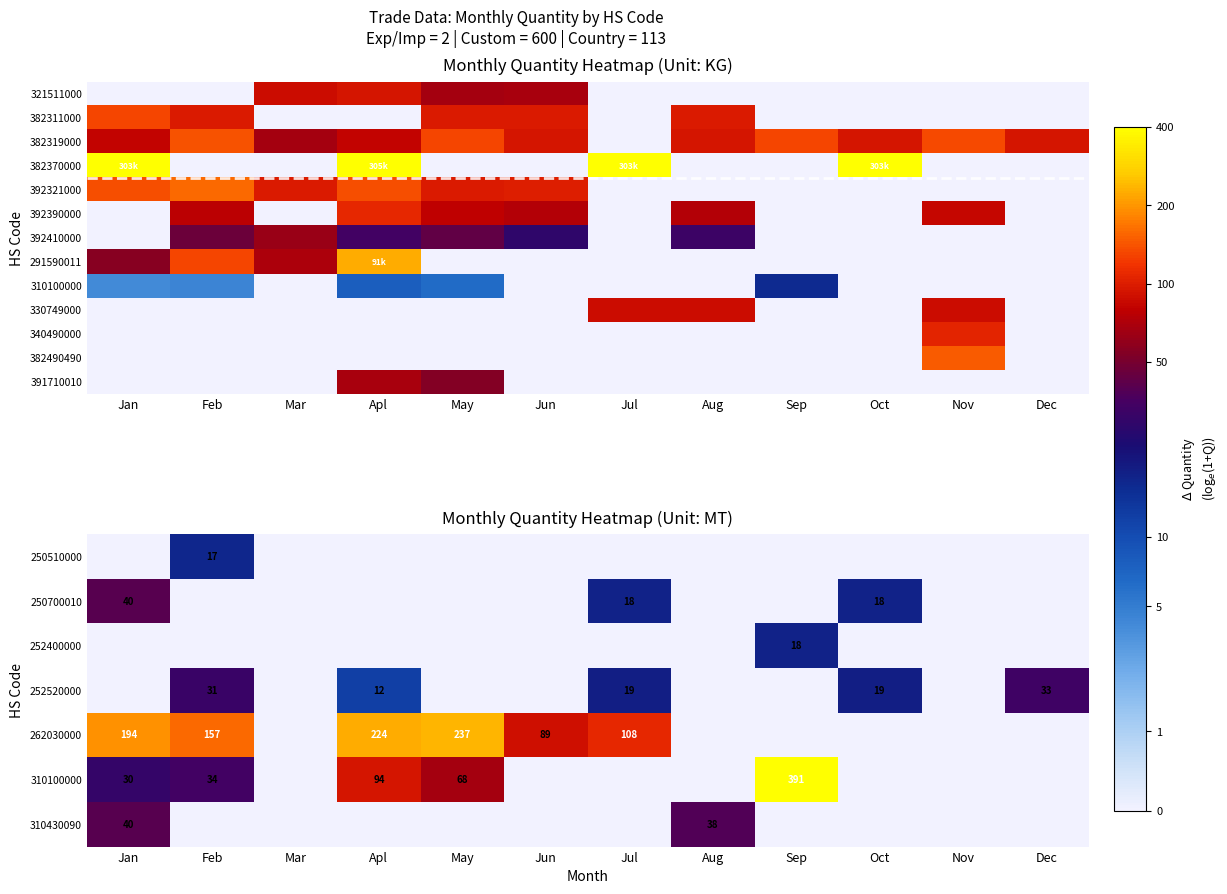

The value of 252520000 at Dec is 57. True or false?

False